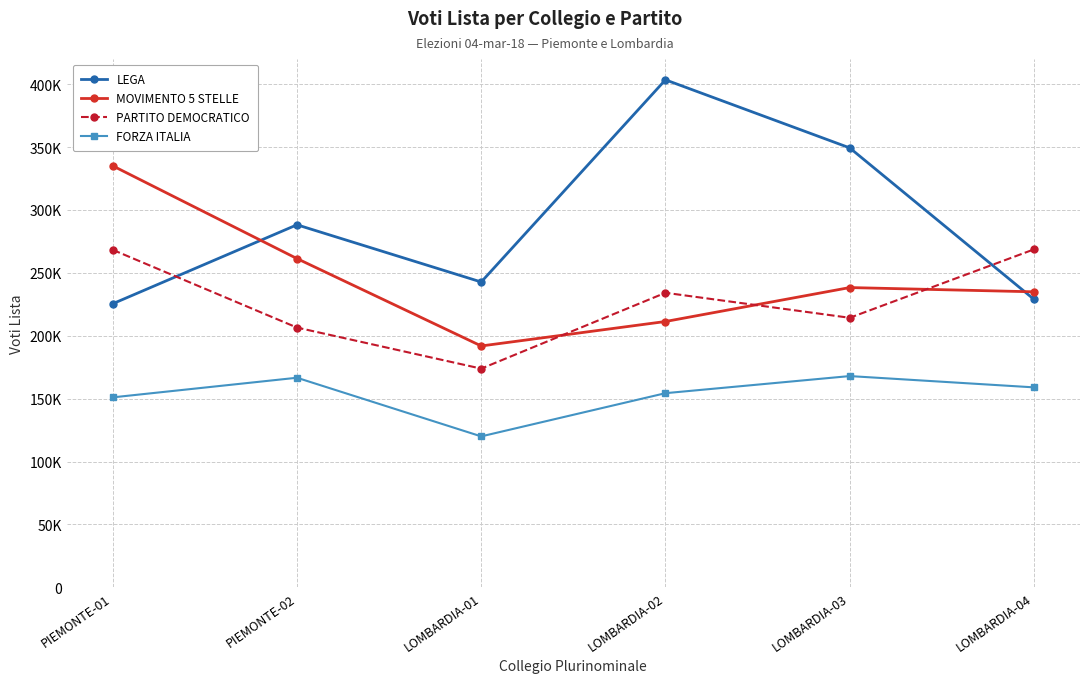

What is the sum of the MOVIMENTO 5 STELLE values at PIEMONTE-01 and LOMBARDIA-01?

526976